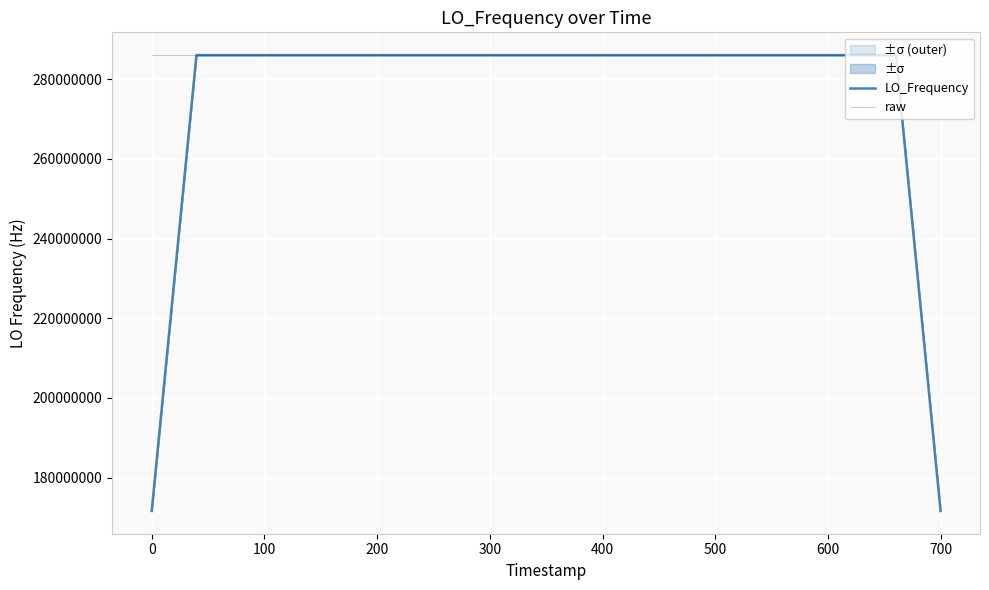

Is the value of raw at 26 greater than the value of LO_Frequency at 33?

No